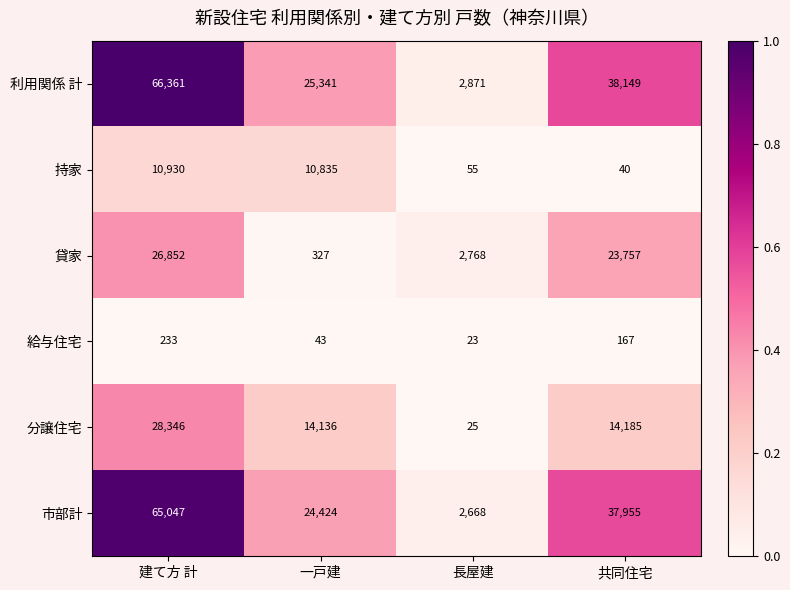

At which category is the sum across all series the highest?

建て方 計